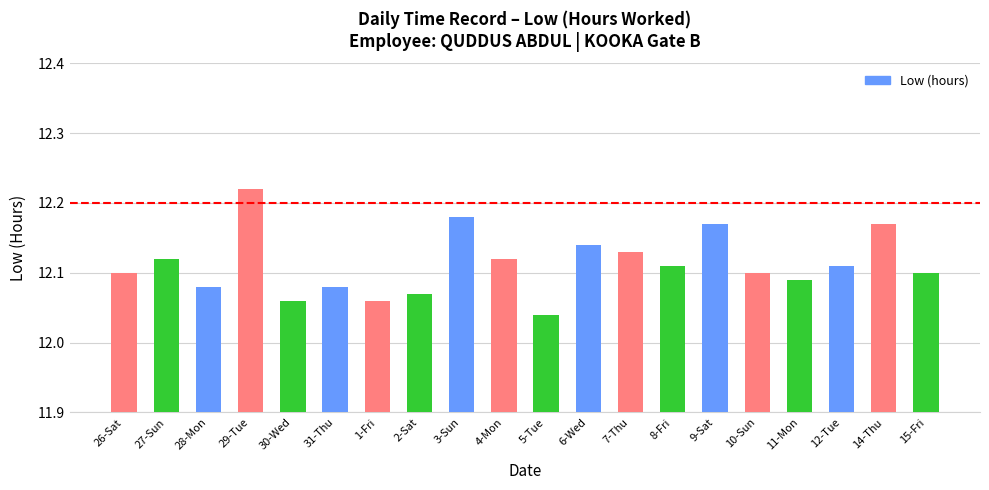

What position from the right is 3-Sun?

12